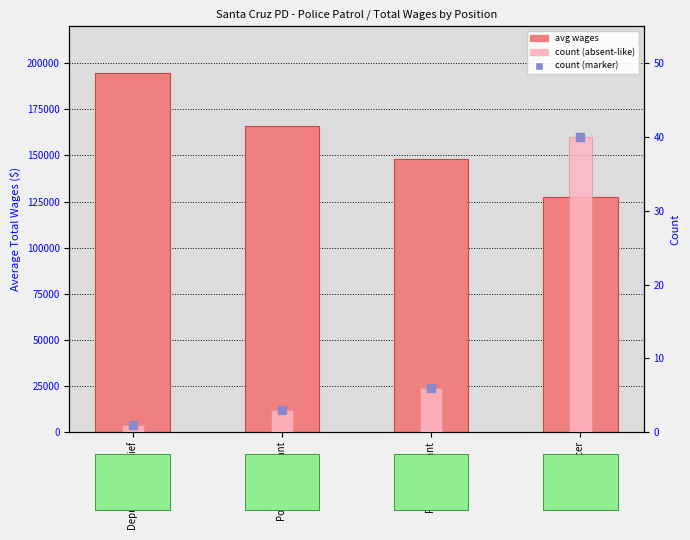

True or false: avg wages has a value of 86471 at Police Officer.

False